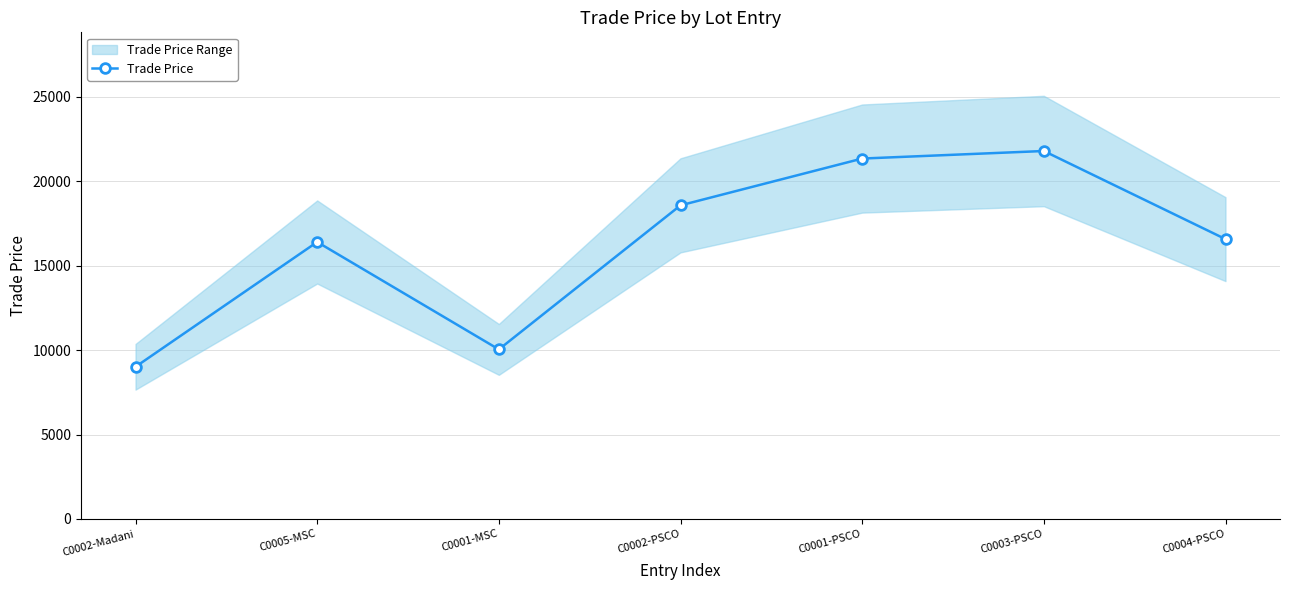

Where does the data first go above 16569?

C0002-PSCO